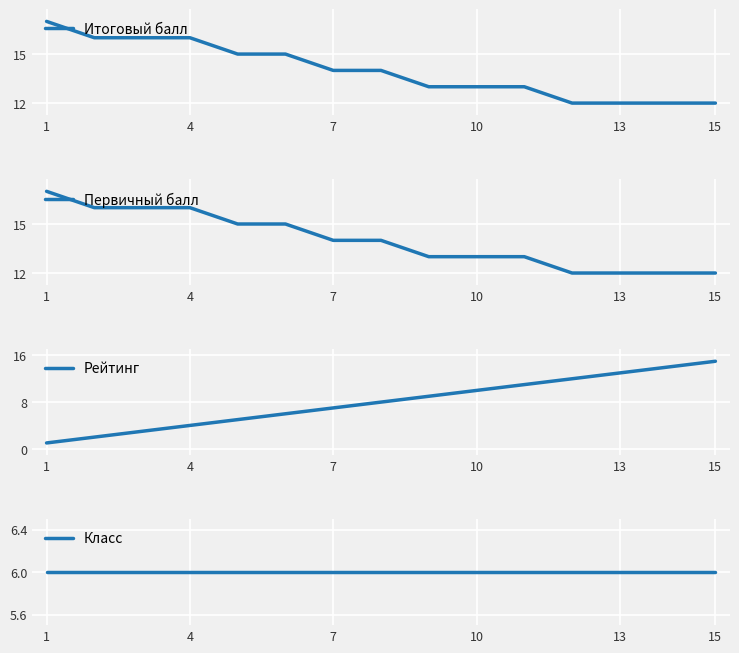

Reading right to left, extract all data points from this chart.

Итоговый балл: 12	12	12	12	13	13	13	14	14	15	15	16	16	16	17
Первичный балл: 12	12	12	12	13	13	13	14	14	15	15	16	16	16	17
Рейтинг: 15	14	13	12	11	10	9	8	7	6	5	4	3	2	1
Класс: 6	6	6	6	6	6	6	6	6	6	6	6	6	6	6